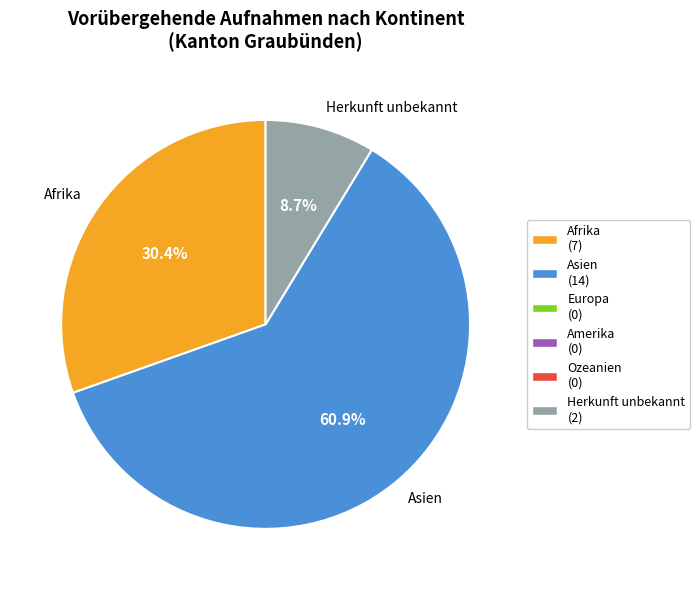

Which slice is the largest?

Asien